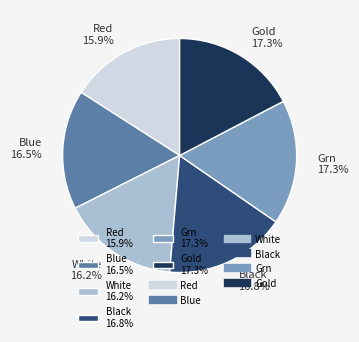

What percentage do Gold and Blue together represent?

33.8%